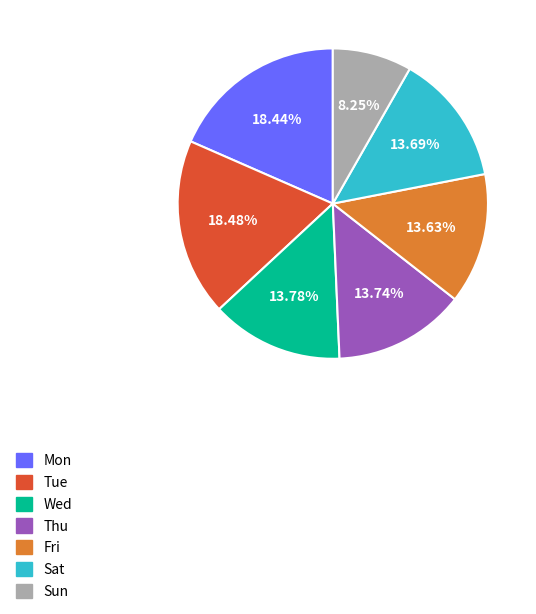

How many slices are in this pie chart?

7